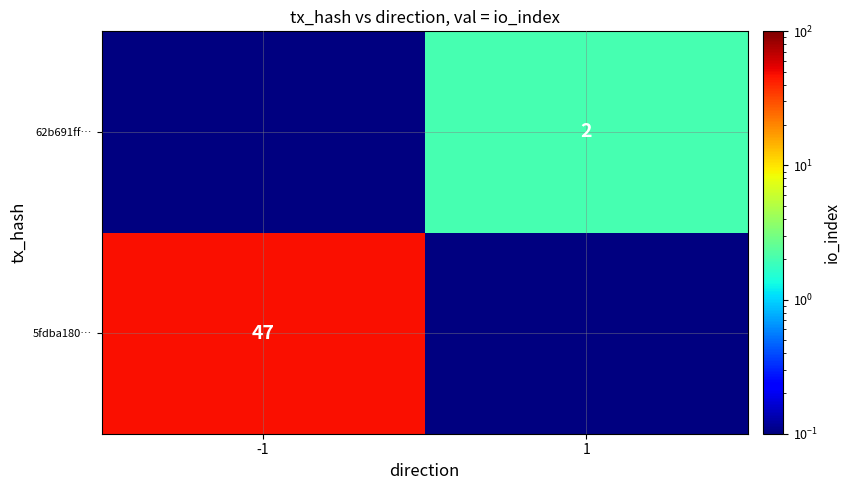

How many data points in 5fdba180… are less than 47?

1